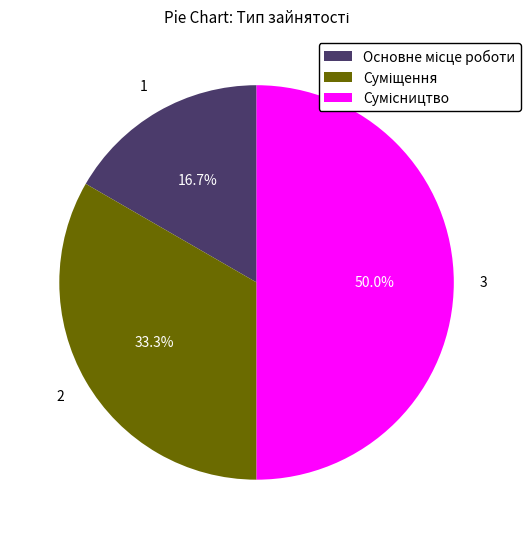

How many segments does this pie chart have?

3